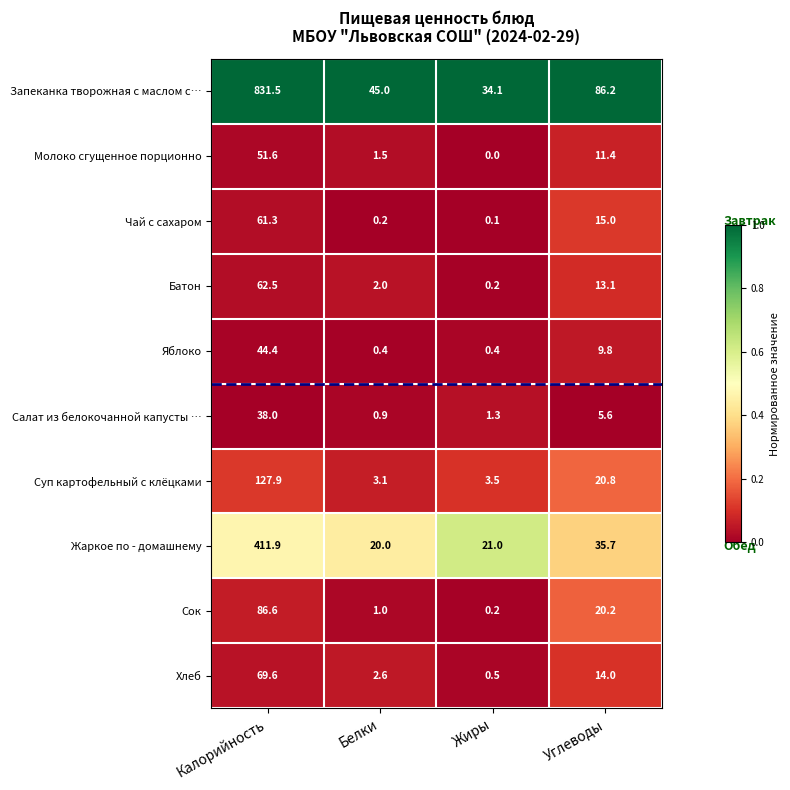

At Калорийность, list the series in order from smallest to largest.

Салат из белокочанной капусты …, Яблоко, Молоко сгущенное порционно, Чай с сахаром, Батон, Хлеб, Сок, Суп картофельный с клёцками, Жаркое по - домашнему, Запеканка творожная с маслом с…